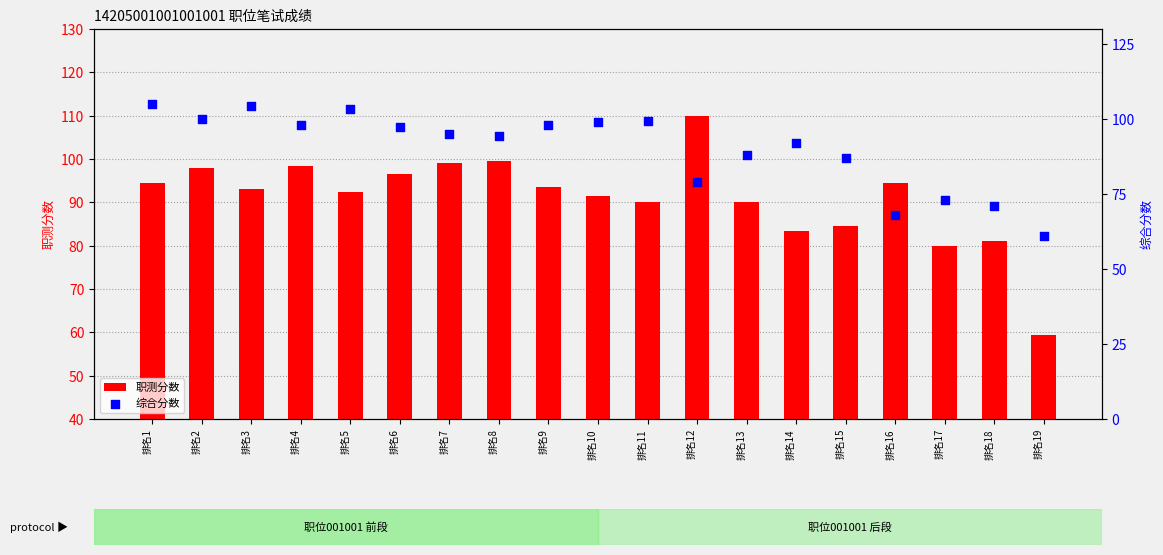

At which category is the sum across all series the highest?

排名1